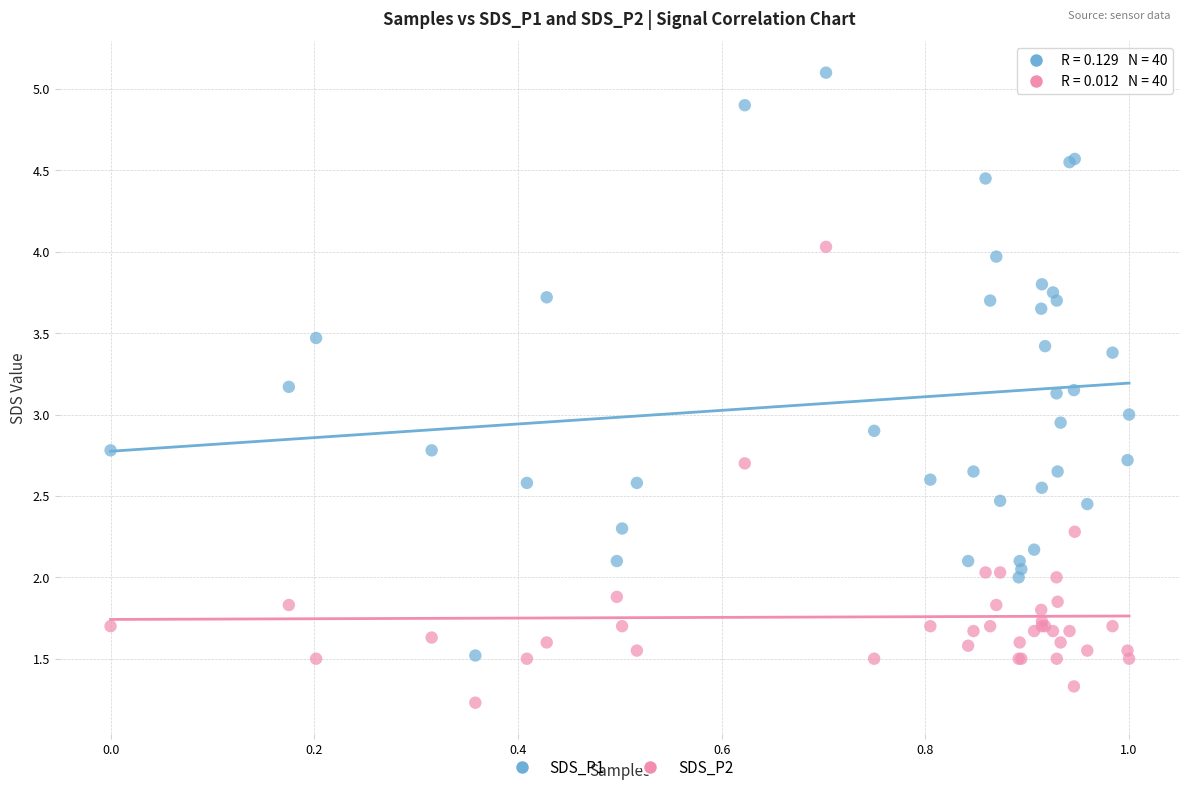

Which series has the largest Y range (max minus min)?

SDS_P1